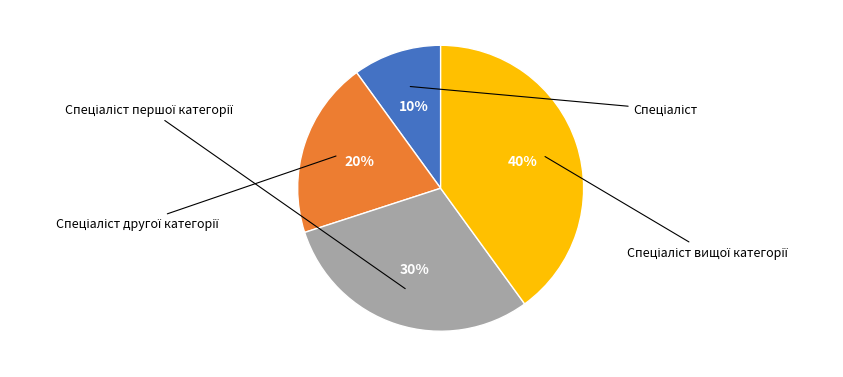

Is there a majority slice in this chart?

No